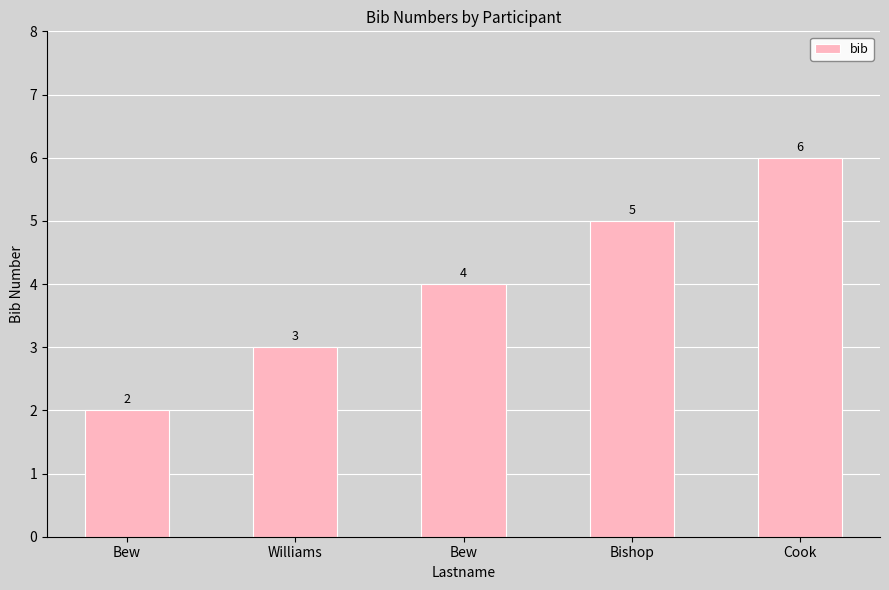

Where does the data first go above 4?

Bishop